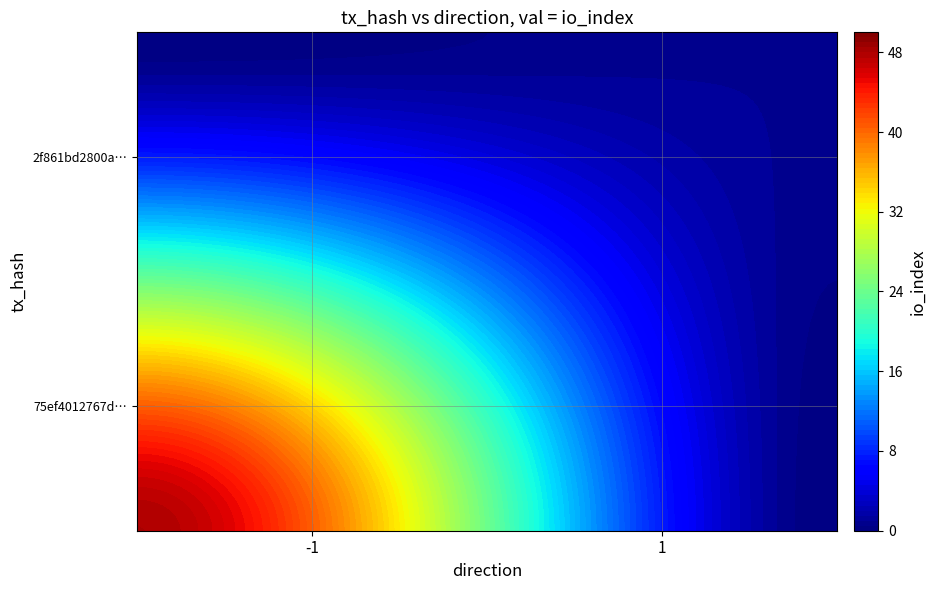

What is the difference between the highest and lowest values at direction?

2